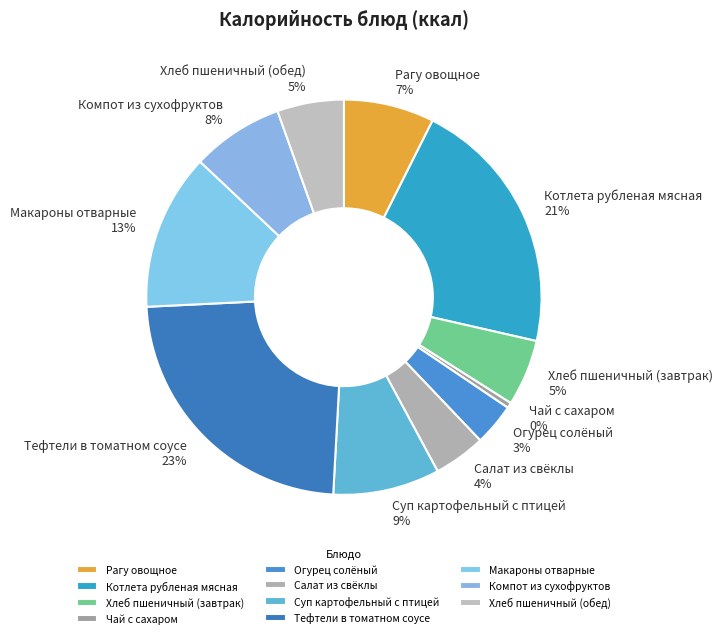

Between Компот из сухофруктов and Котлета рубленая мясная, which is larger?

Котлета рубленая мясная